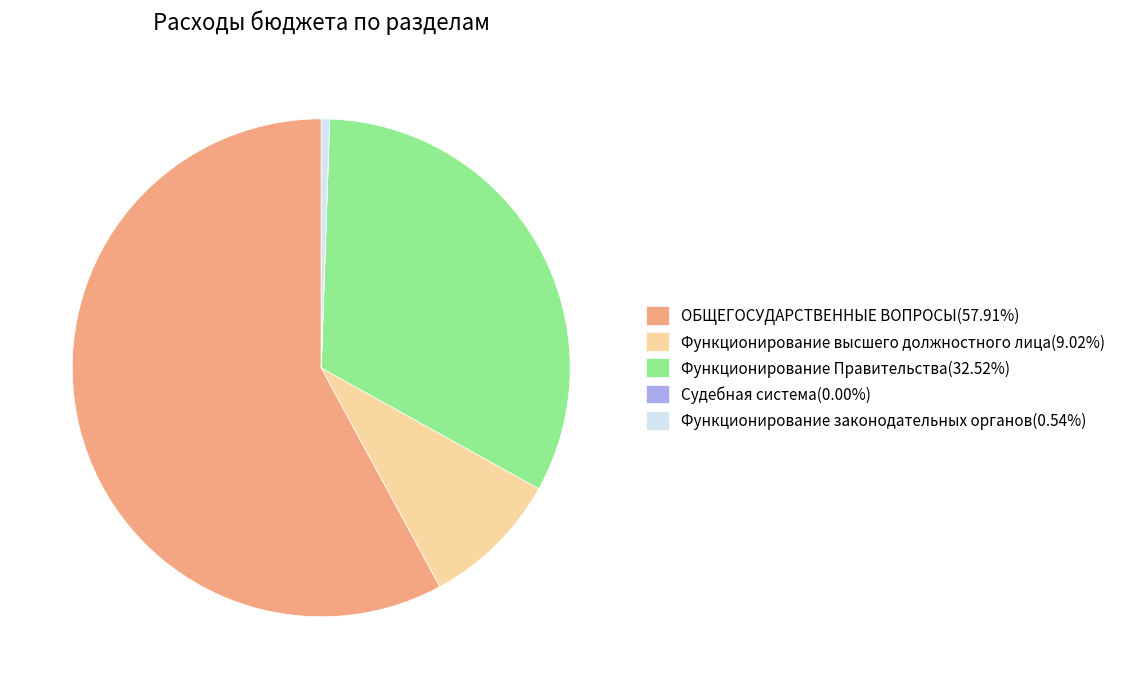

The Функционирование Правительства slice represents 33% of the pie. True or false?

True